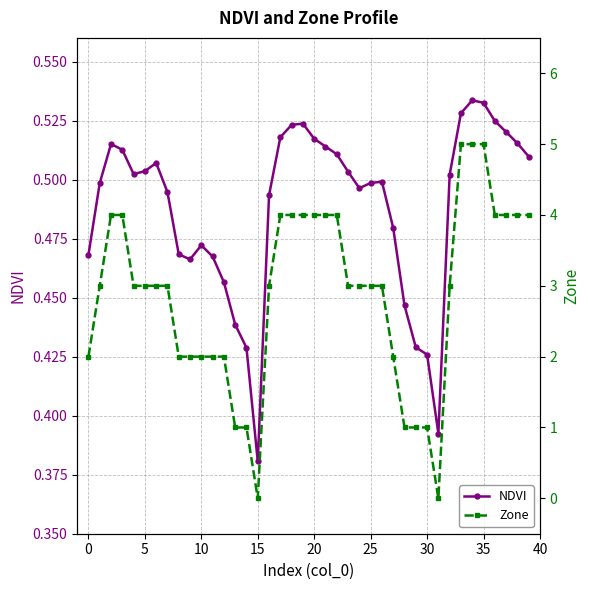

What is the maximum value shown in the chart?

5.0